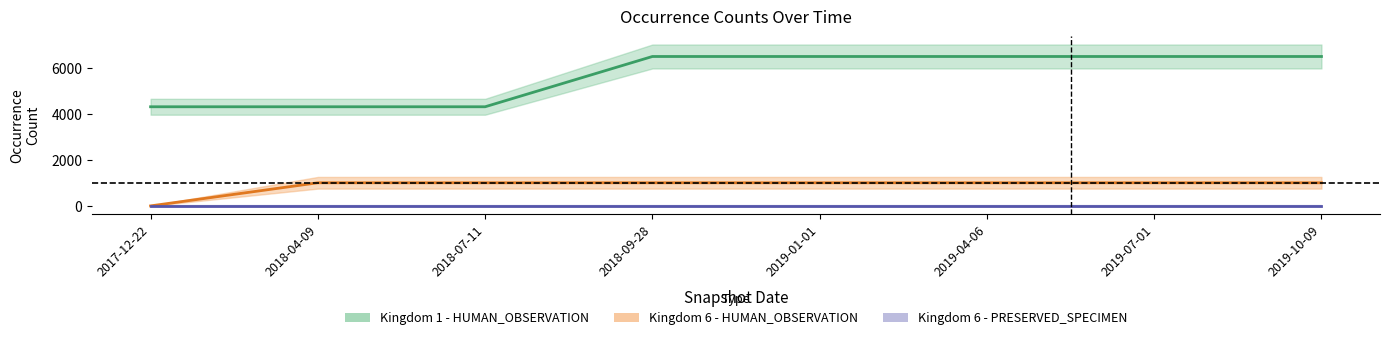

True or false: Kingdom 6 - HUMAN_OBSERVATION and Kingdom 1 - HUMAN_OBSERVATION cross at least once.

False